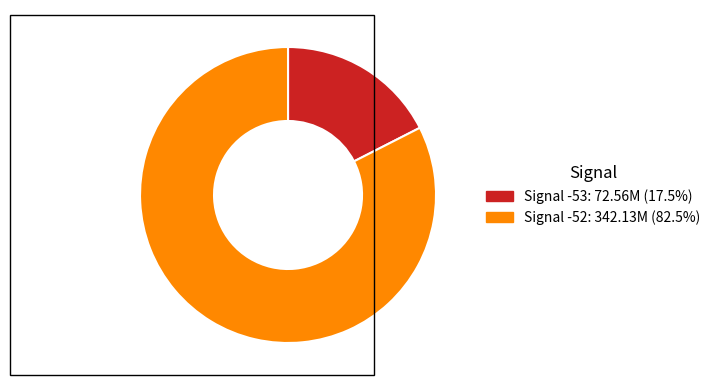

Does any single category account for the majority?

Yes